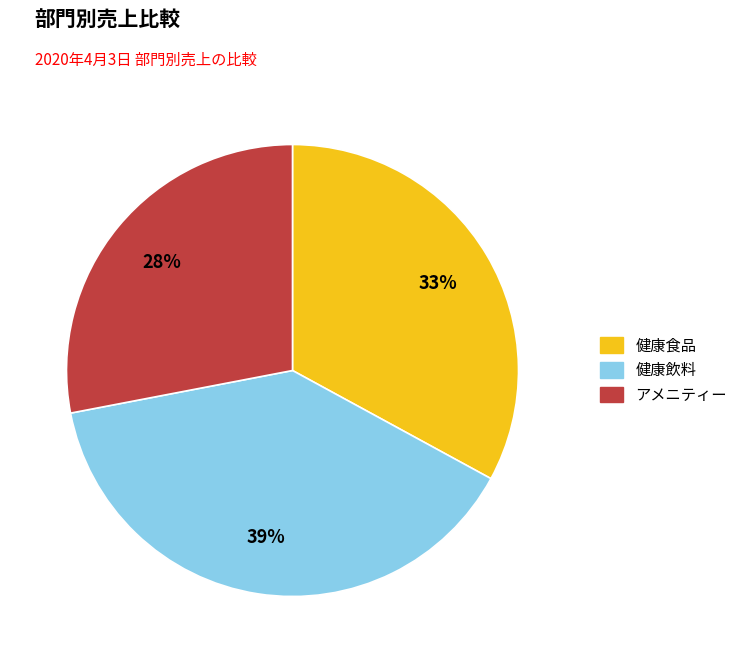

Which slice is the smallest?

アメニティー